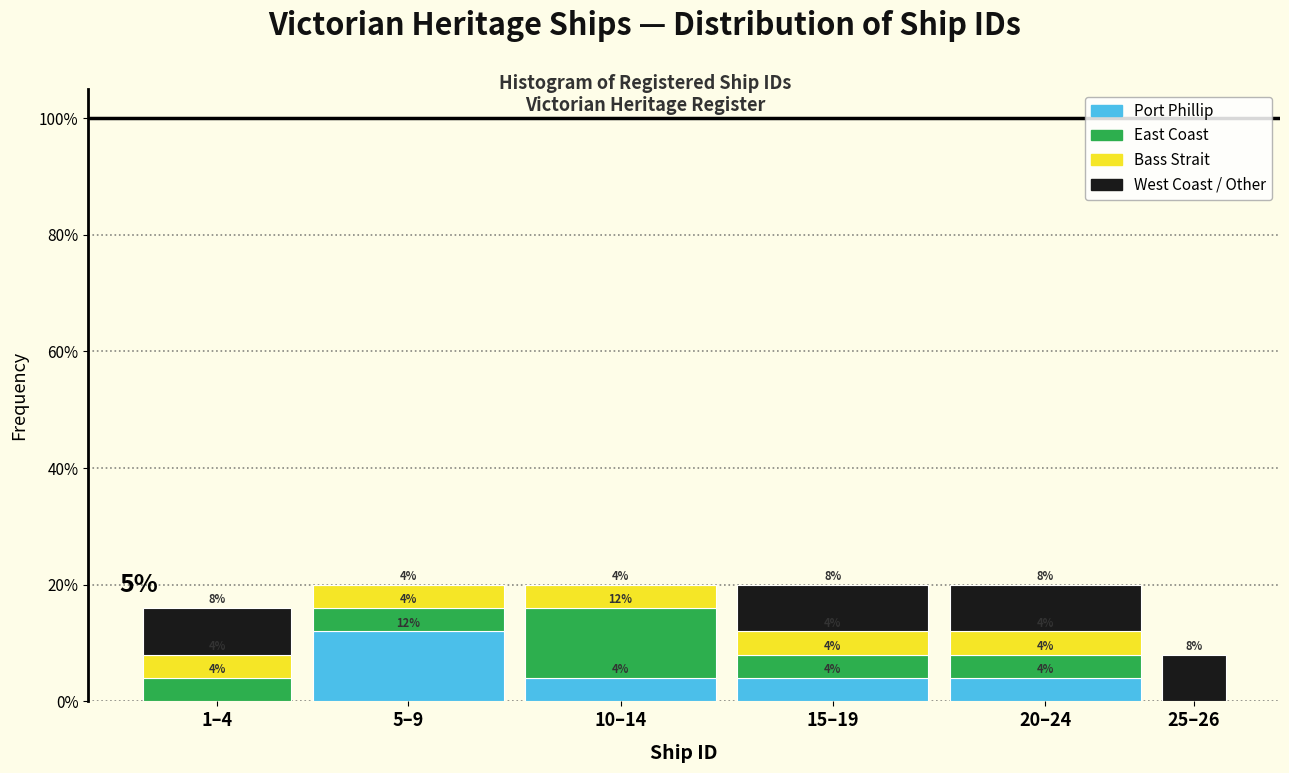

Reading left to right, list the values for the Port Phillip series.

1–4=0	5–9=12	10–14=4	15–19=4	20–24=4	25–26=0